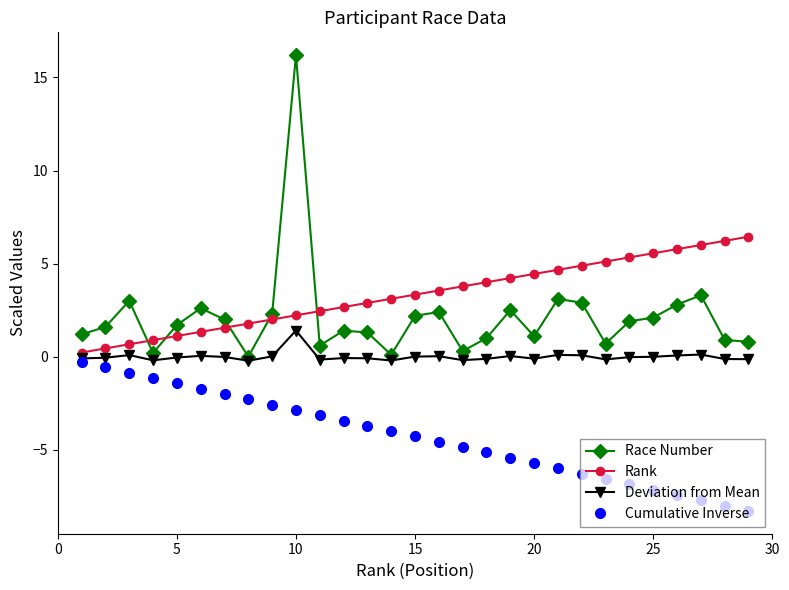

True or false: Race Number and Cumulative Inverse cross at least once.

False